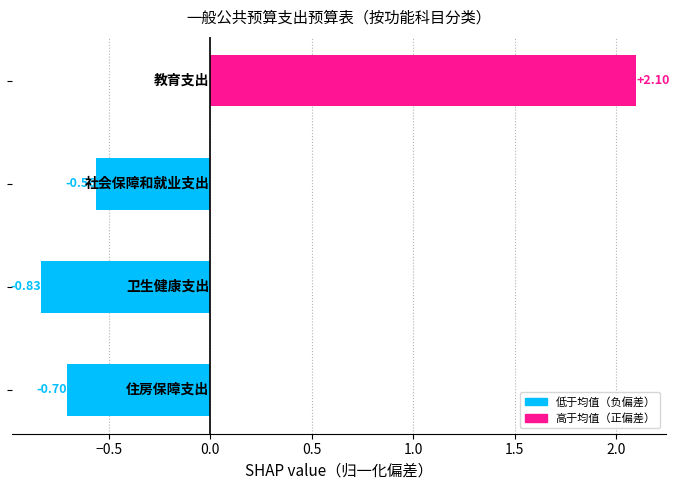

What is the difference between the maximum and minimum values?

2.9